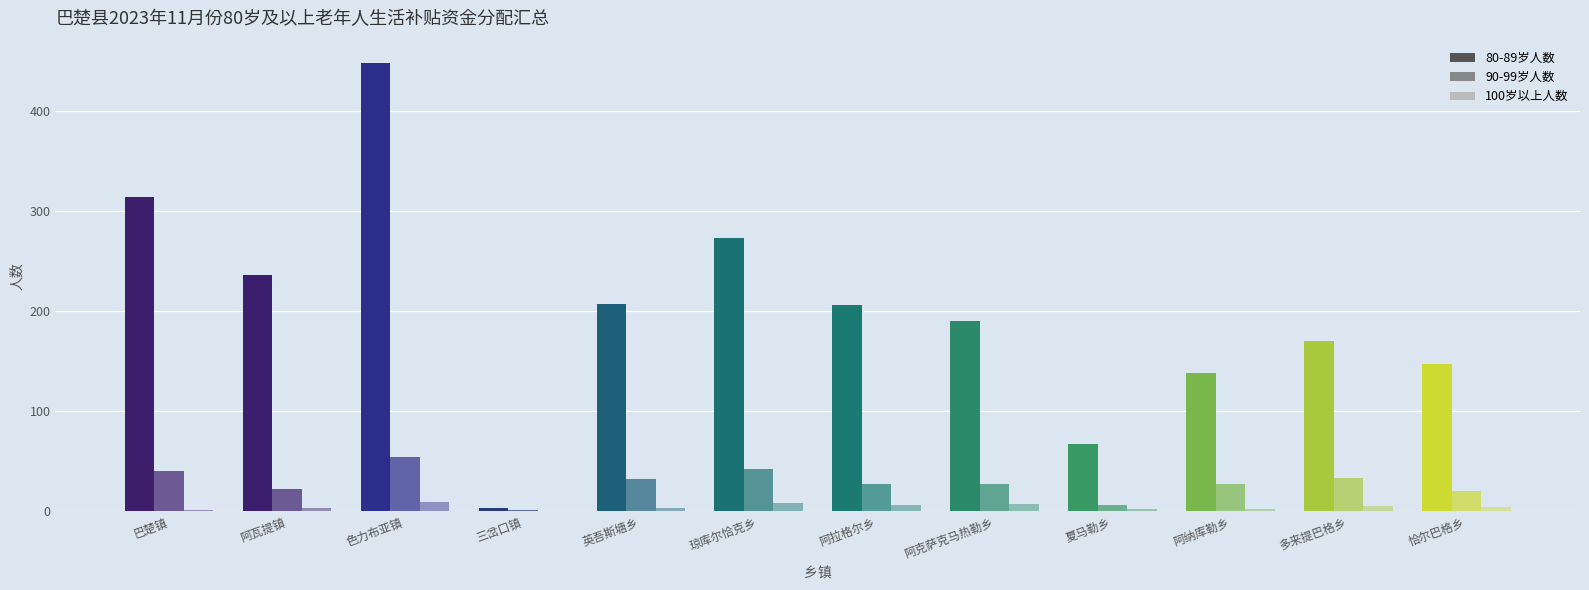

How many groups of bars are there?

12